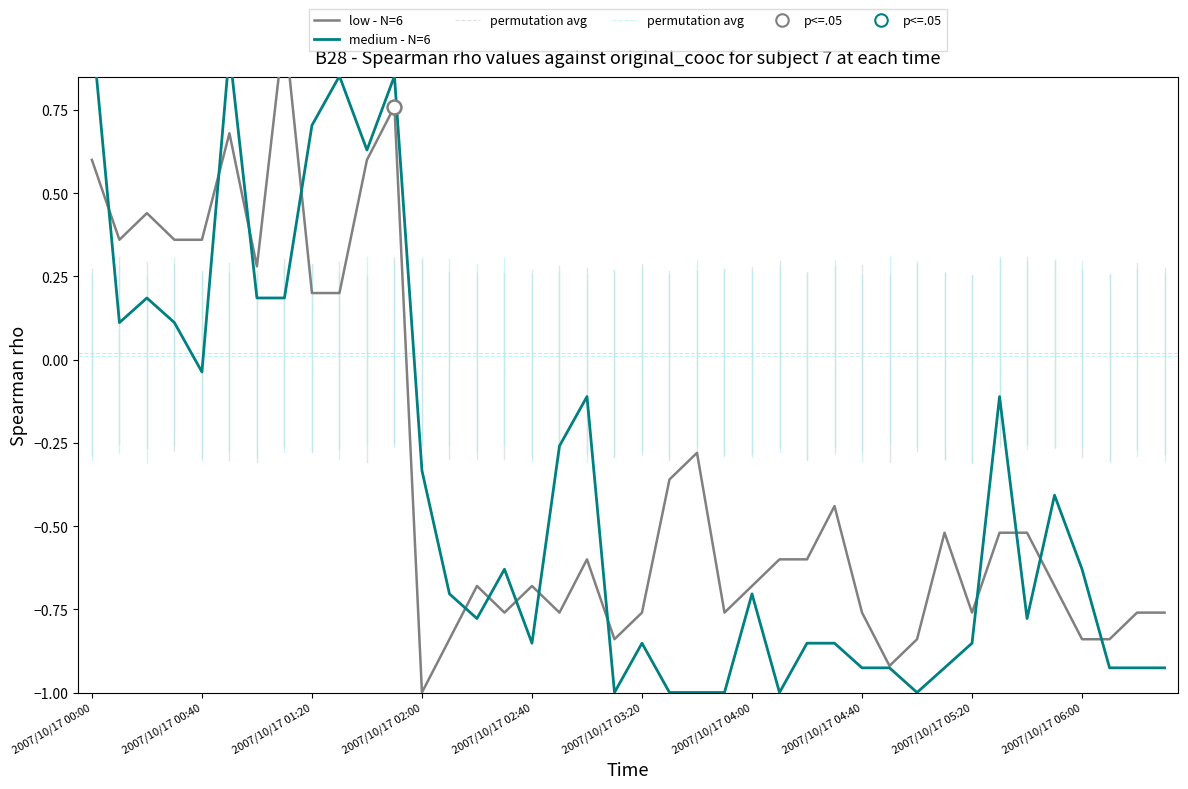

After their last crossing, which series has the higher values: medium - N=6 or low - N=6?

low - N=6